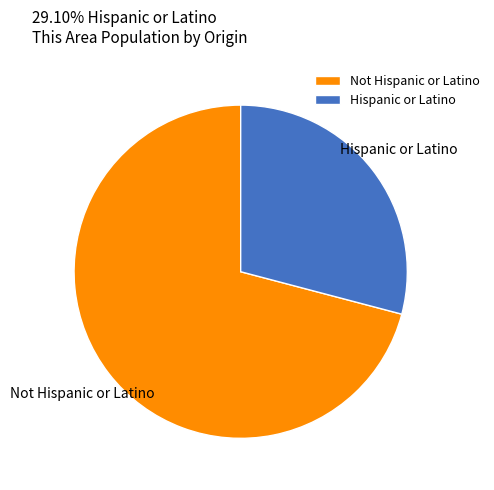

Which category has the biggest portion of the pie?

Not Hispanic or Latino